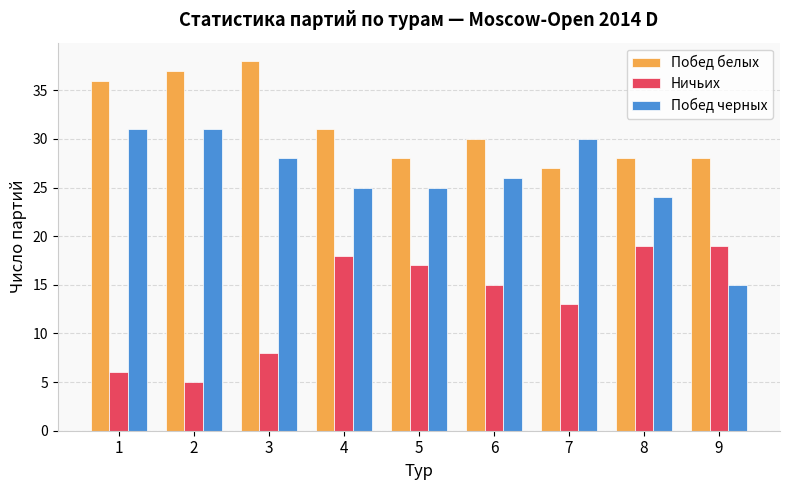

Is the value of Ничьих at 5 greater than the value of Побед черных at 2?

No